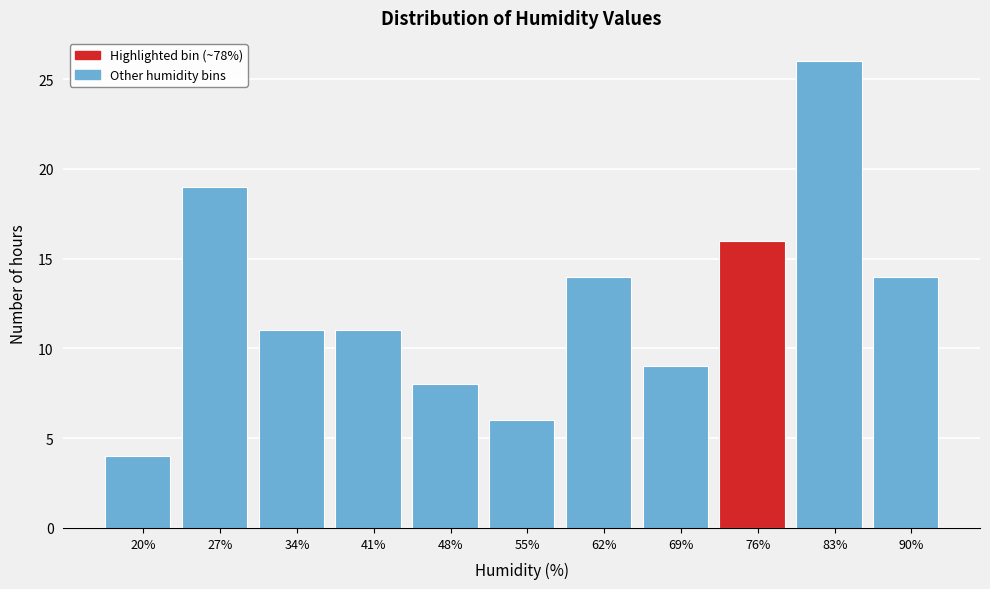

Reading left to right, list all the values displayed in this chart.

20%=4	27%=19	34%=11	41%=11	48%=8	55%=6	62%=14	69%=9	76%=16	83%=26	90%=14